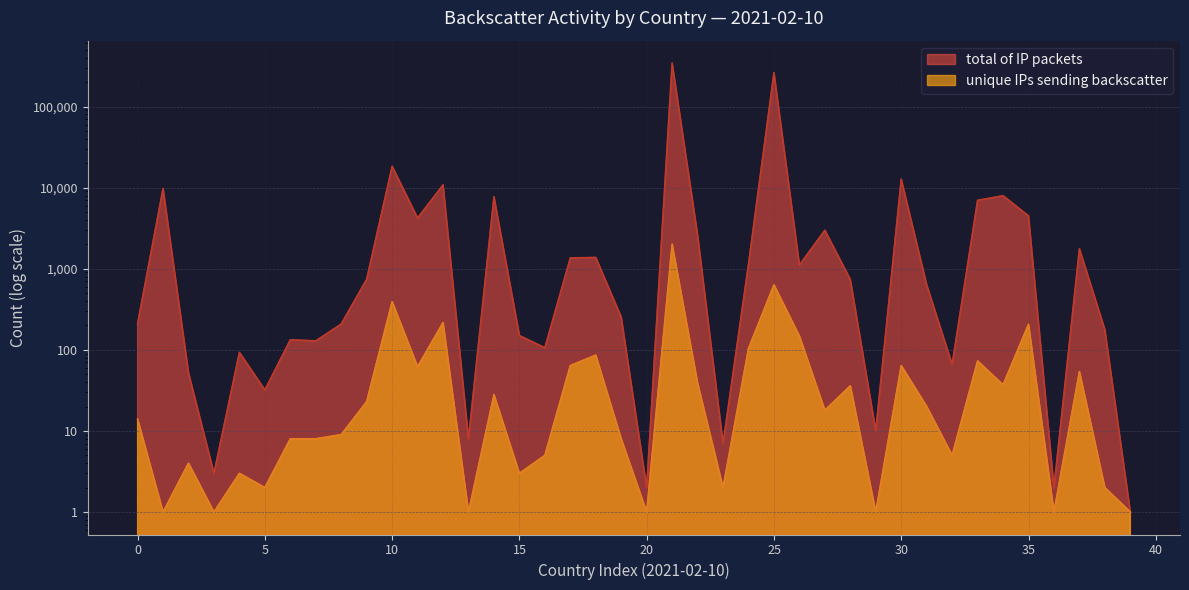

Does the chart have visible grid lines?

Yes